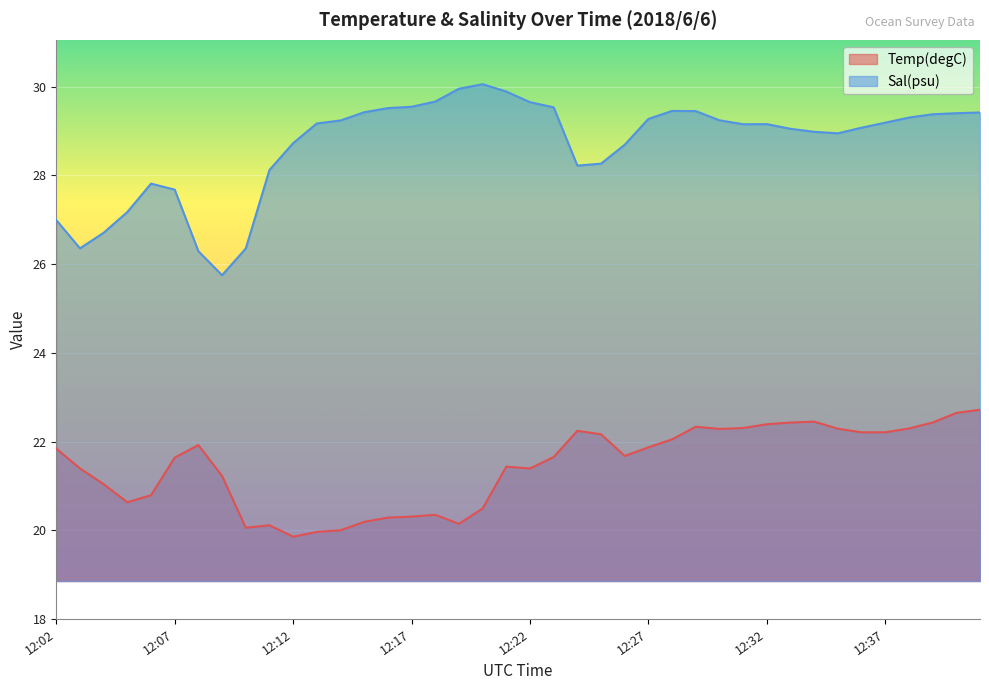

Rank the series by their maximum value, from highest to lowest.

Sal(psu), Temp(degC)